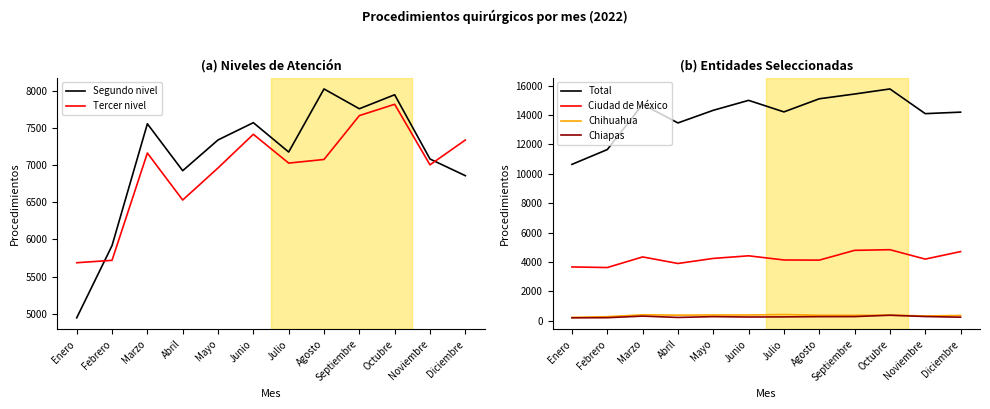

What is the sum of the Tercer nivel values at Agosto and Marzo?

14236